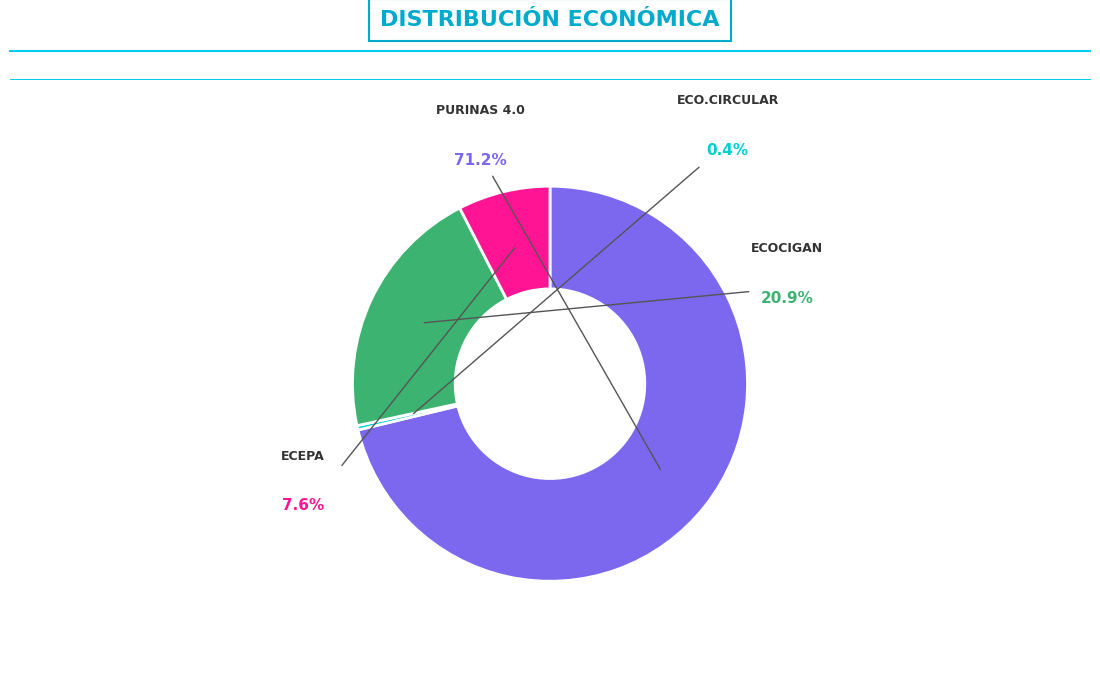

Rank the categories by value from highest to lowest.

PURINAS 4.0, ECOCIGAN, ECEPA, ECO.CIRCULAR